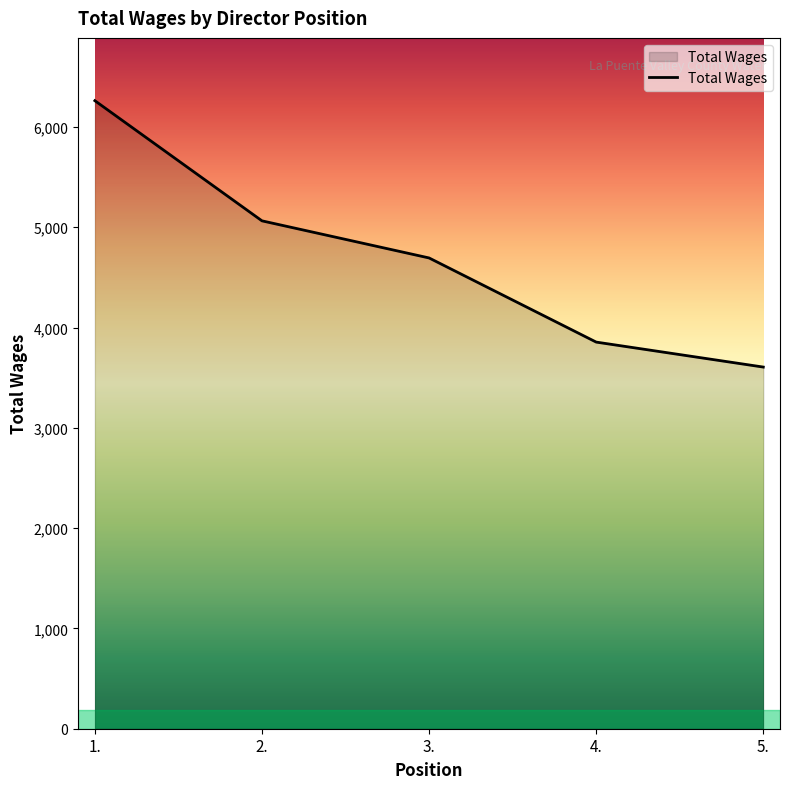

What is the smallest value displayed?

3606